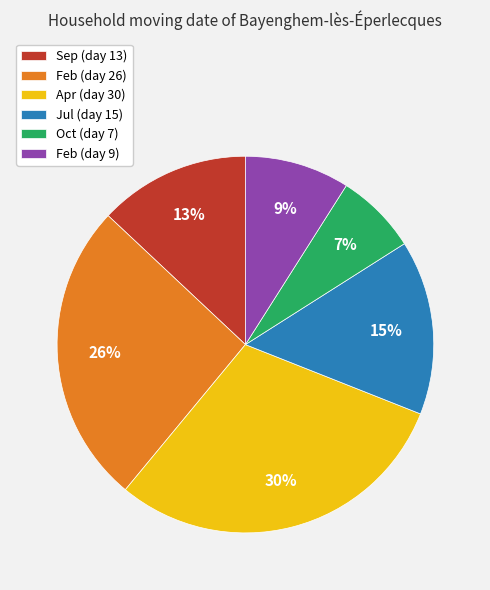

To the nearest percent, what is the average slice percentage?

17%